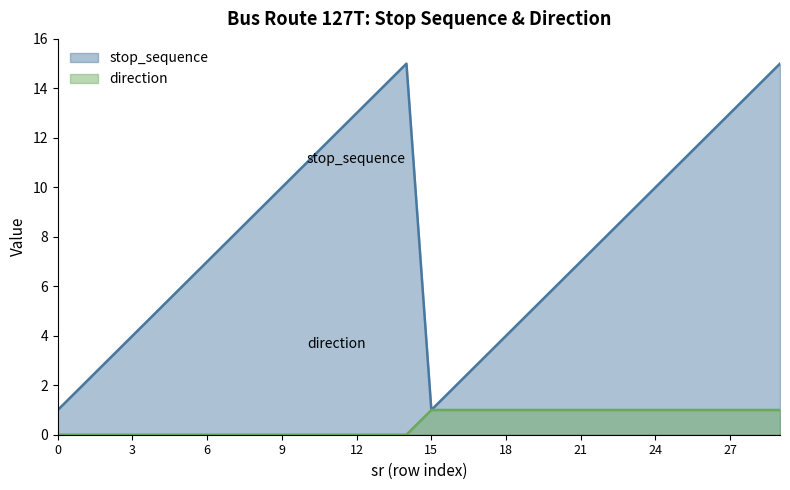

What is the spread (max minus min) of values at 10?

11